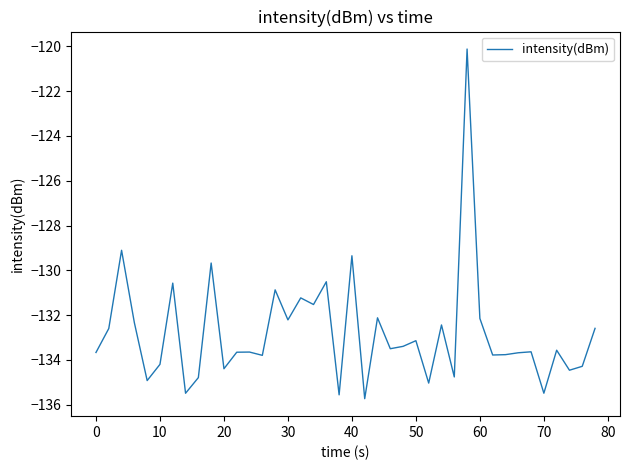

What is the maximum value shown in the chart?

-120.1